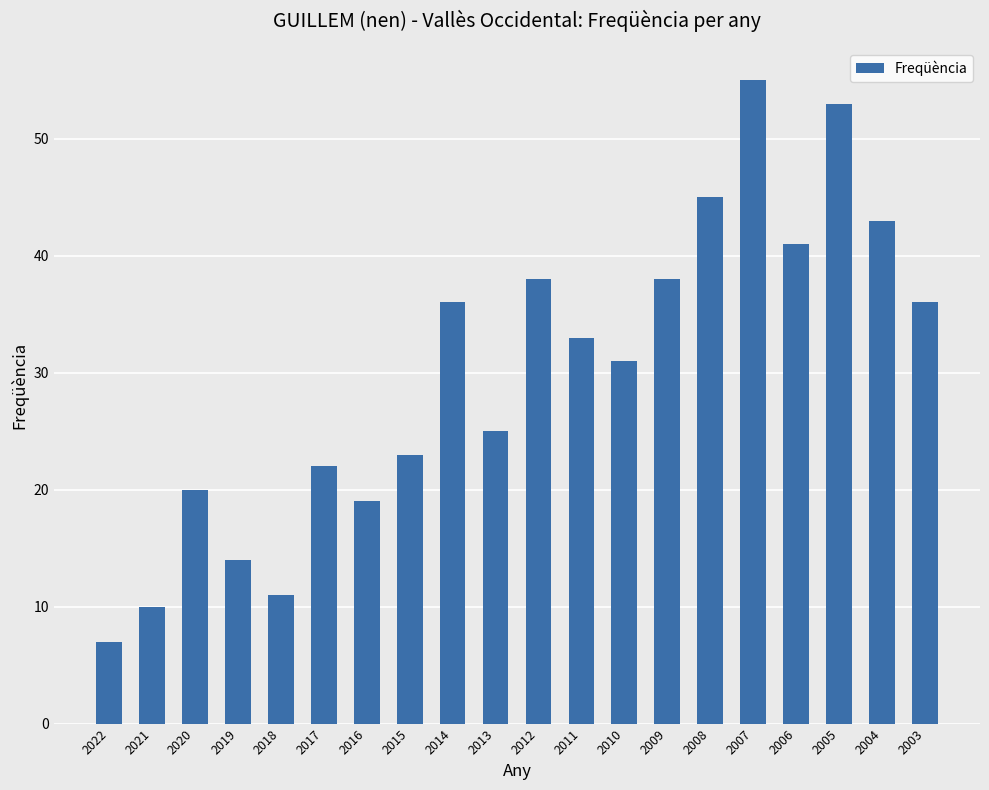

What is the difference between the maximum and minimum values?

48